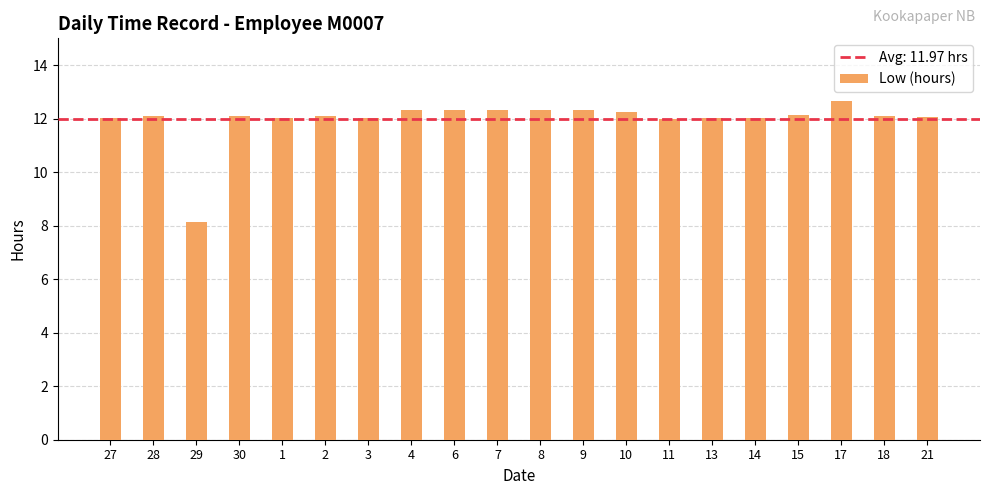

What position from the right is 4?

13